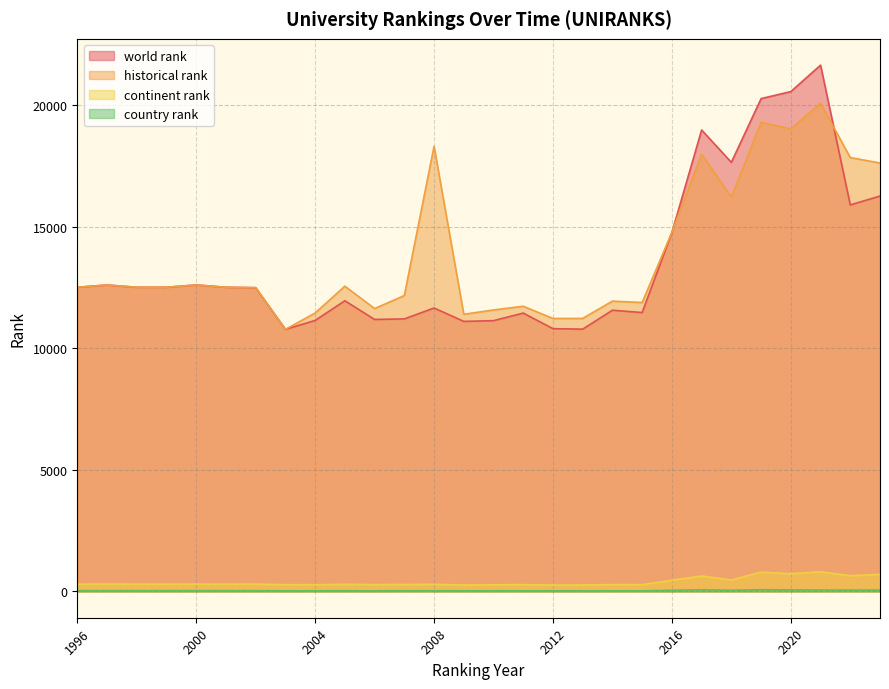

Where is the first local maximum for historical rank?

1997